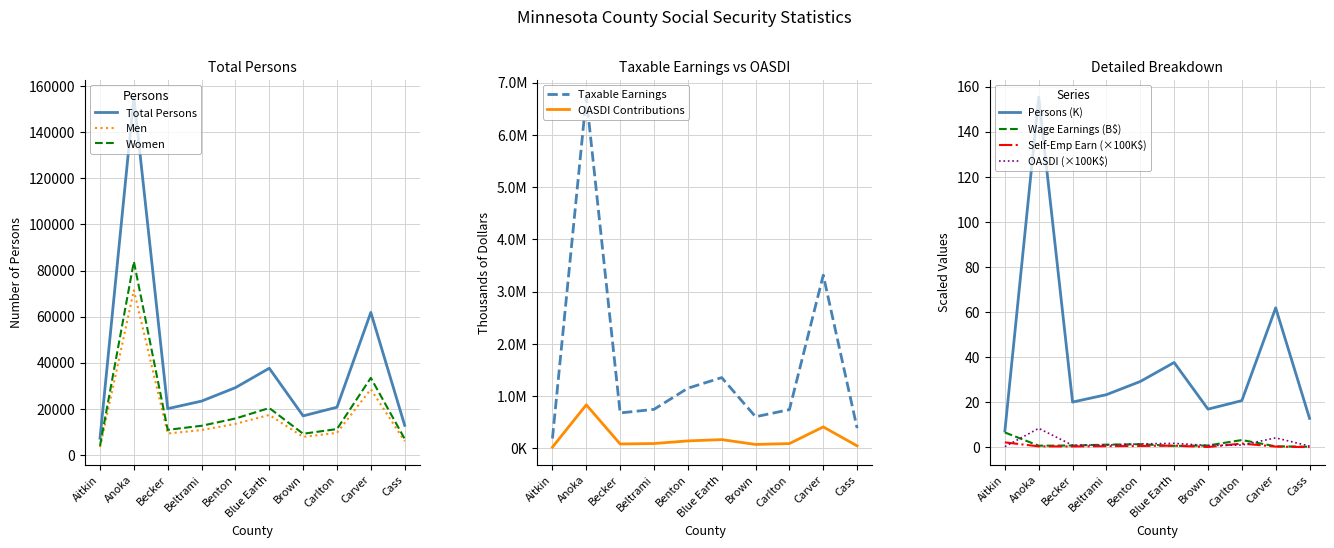

Which series has the widest spread of values?

Taxable Earnings (thousands)